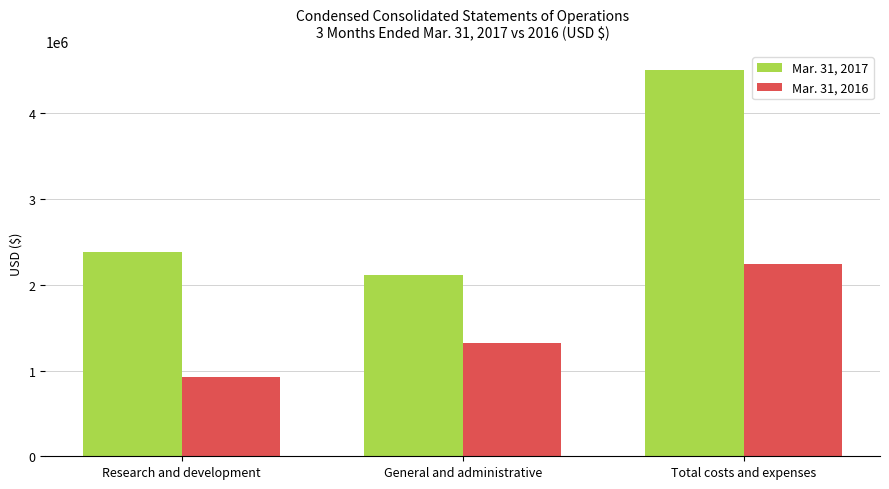

Is it true that Mar. 31, 2017 equals 1315216 at General and administrative?

False